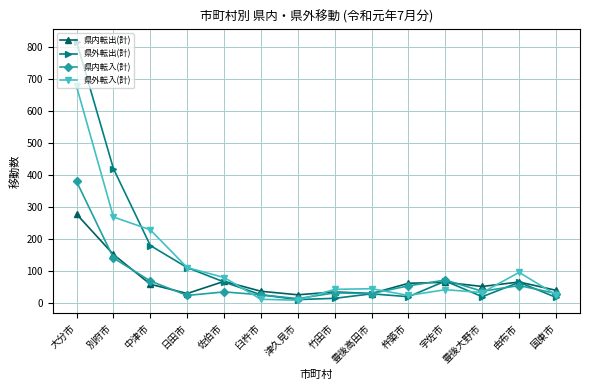

Rank the series by their maximum value, from lowest to highest.

県内転出(計), 県内転入(計), 県外転入(計), 県外転出(計)